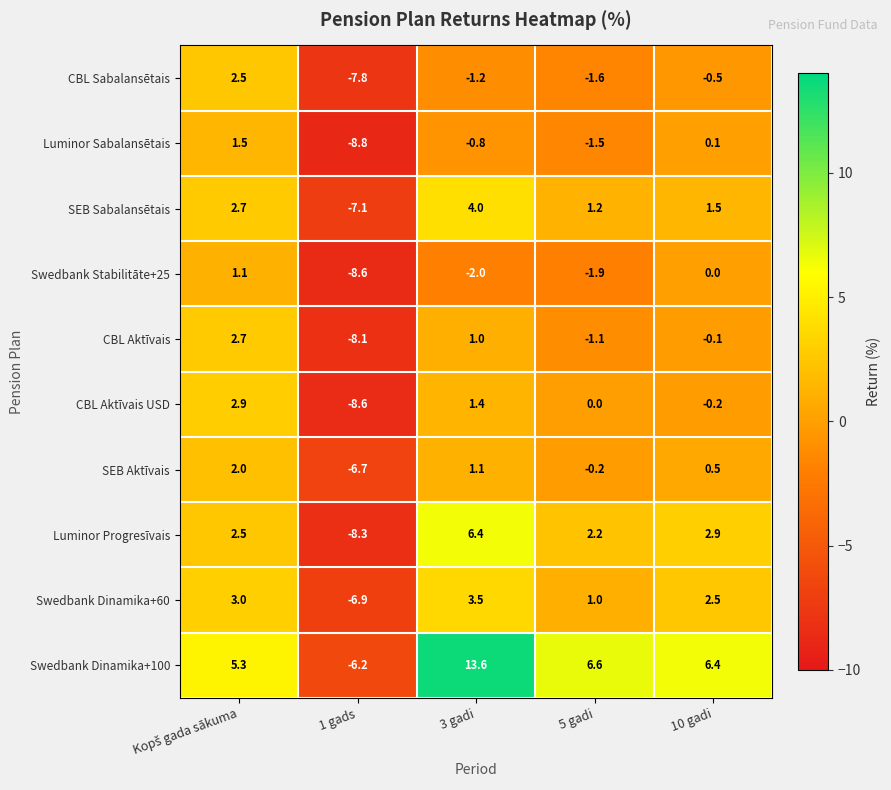

What is the total value across all series at 10 gadi?

13.1